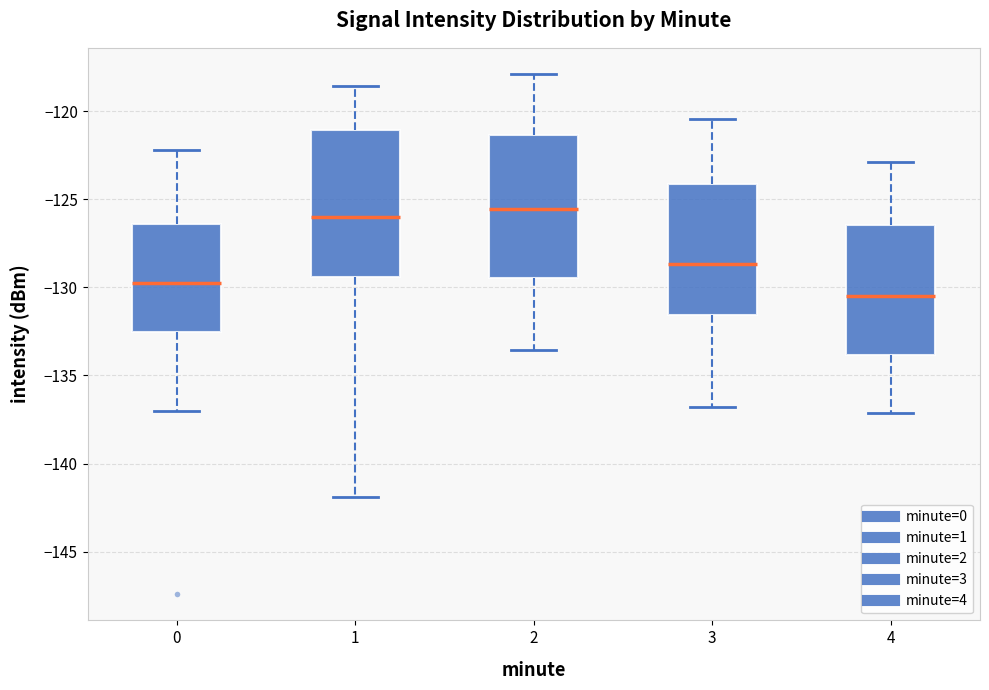

Where does the upper whisker of the box at x = 2 end on the y-axis? The values are not printed on the chart, so give them approximately, as read against the axis.

-118.0